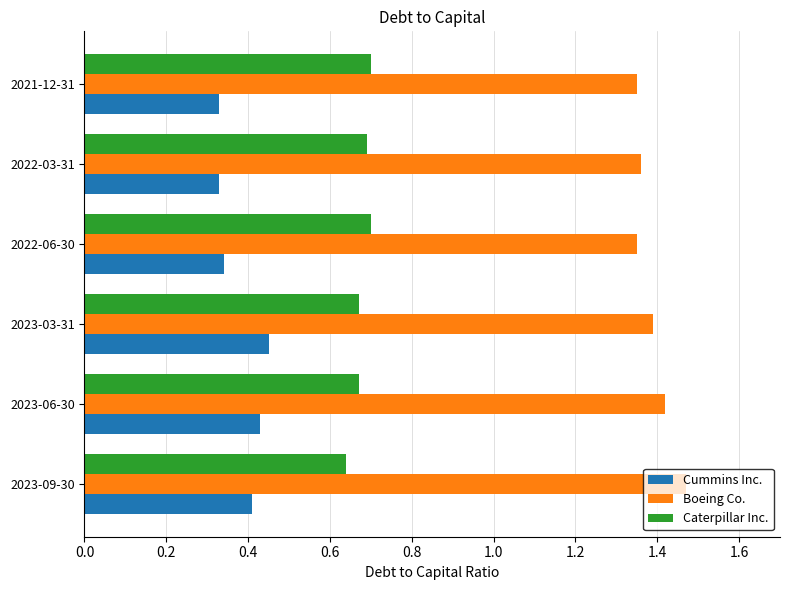

The value of Caterpillar Inc. at 2023-06-30 is 0.7. True or false?

True